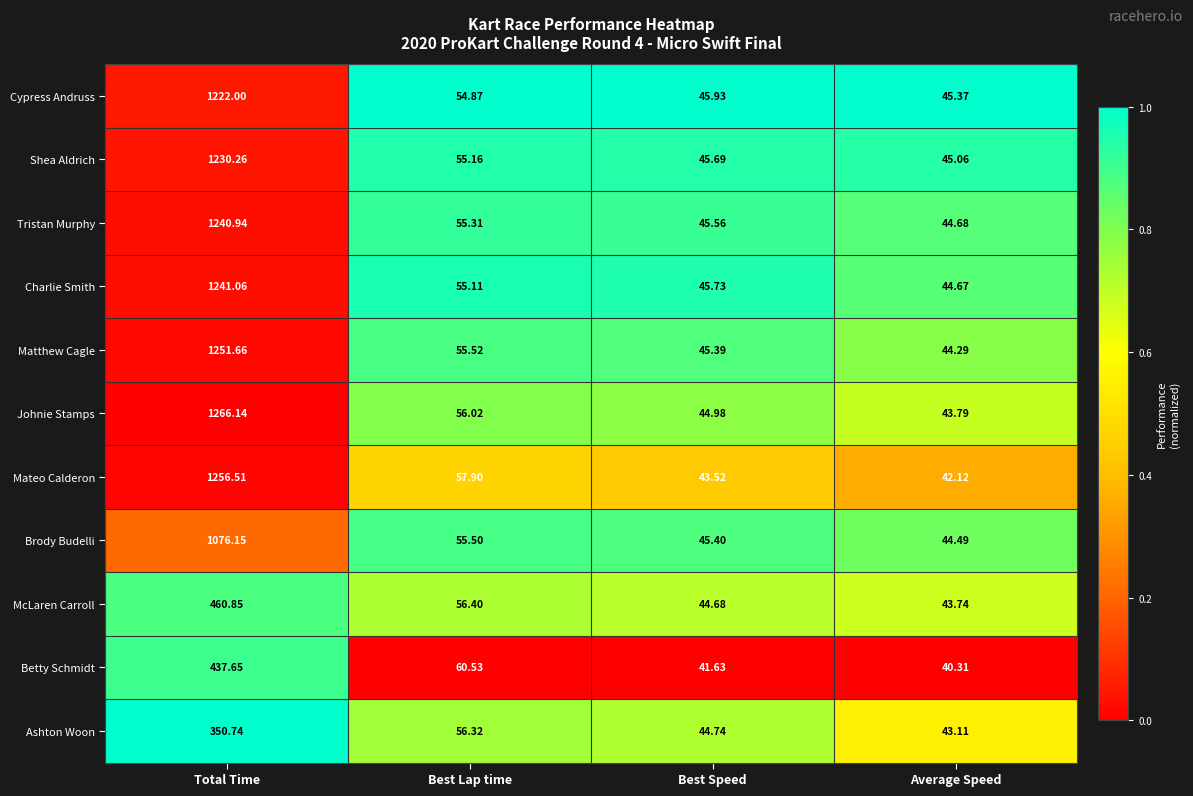

What is the total value across all series at Average Speed?

481.6